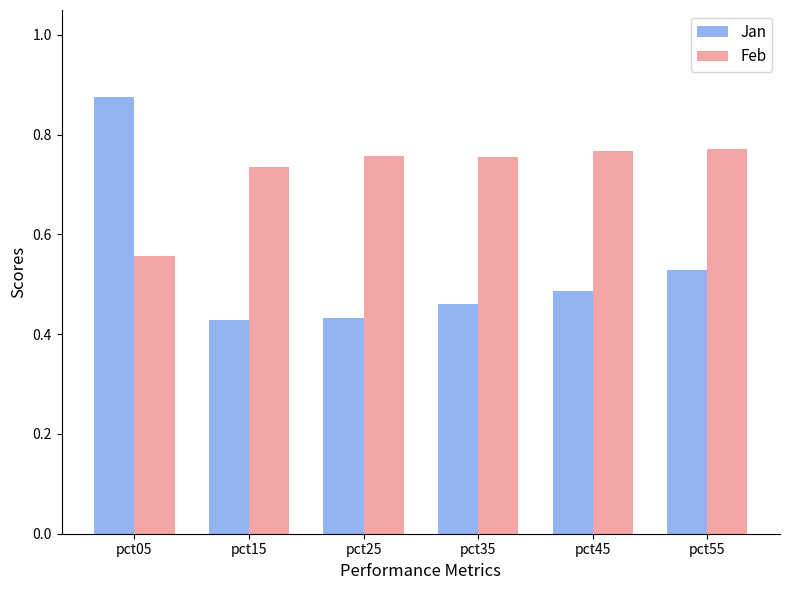

Between pct35 and pct55, which series saw the biggest shift?

Jan